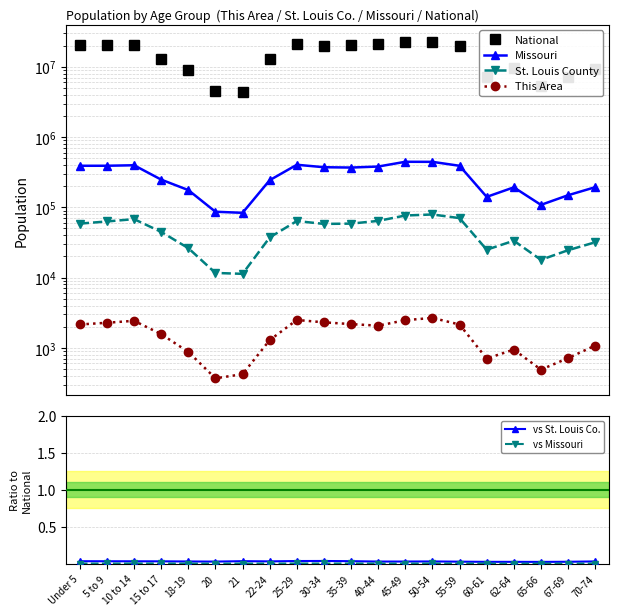

What position from the left is 21?

7